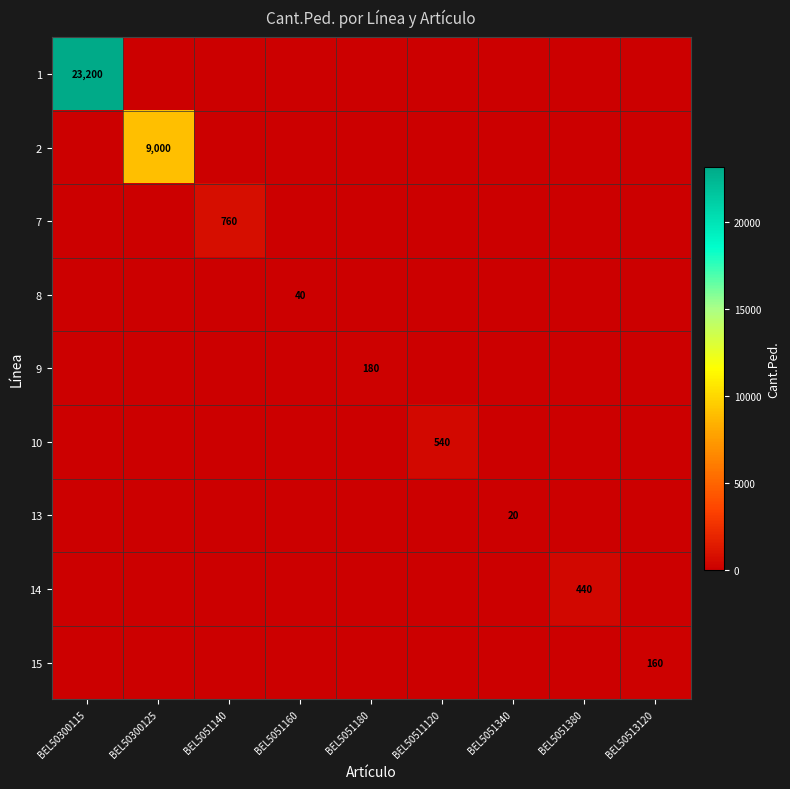

The value of 13 at BEL5051340 is 20. True or false?

True